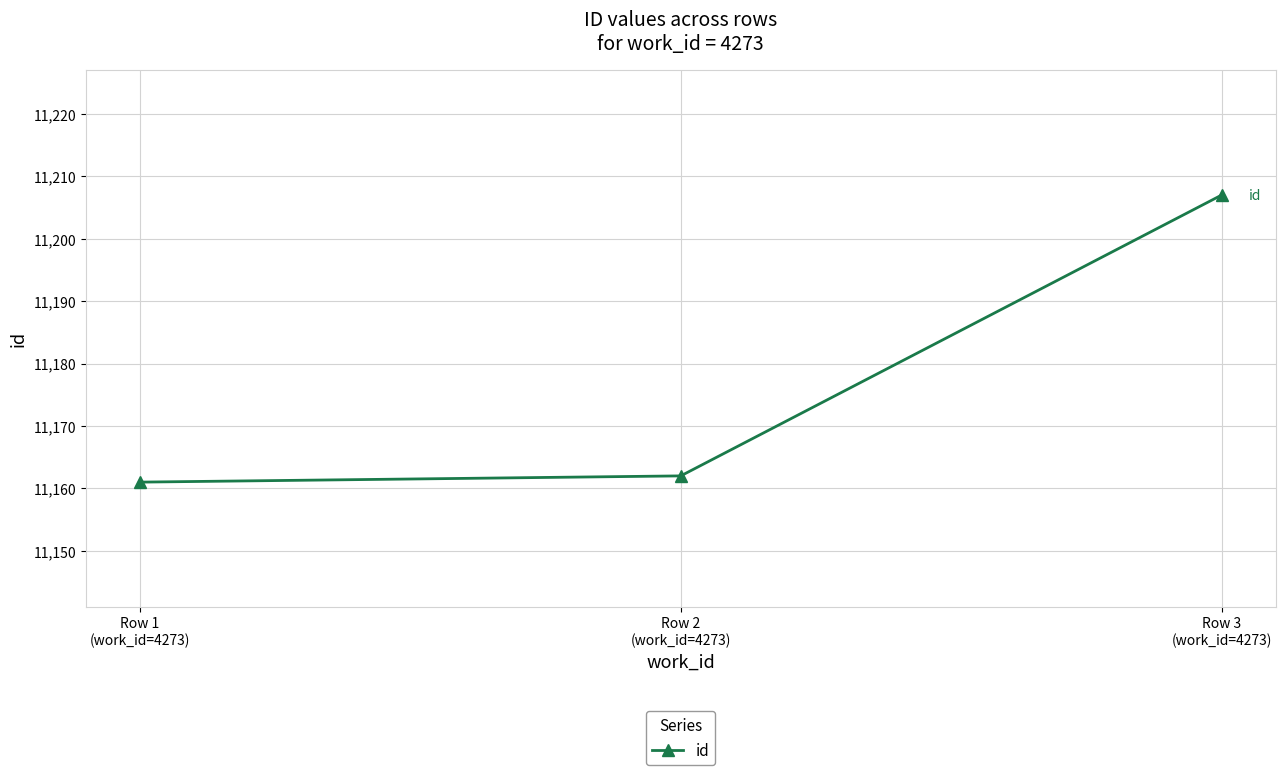

What is the sum of all values?

33530